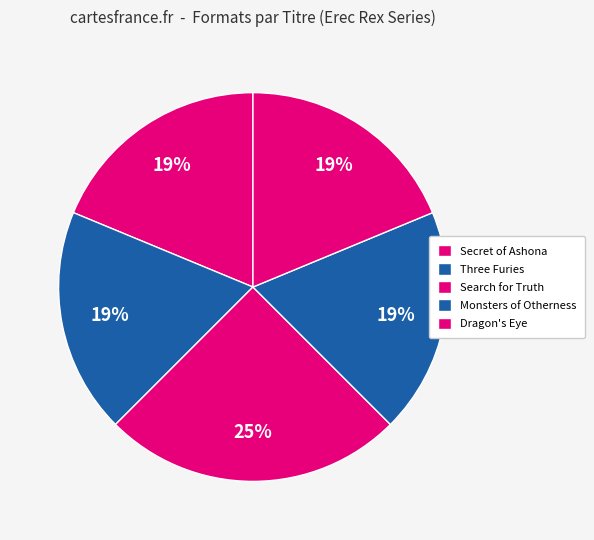

How many slices are in this pie chart?

5